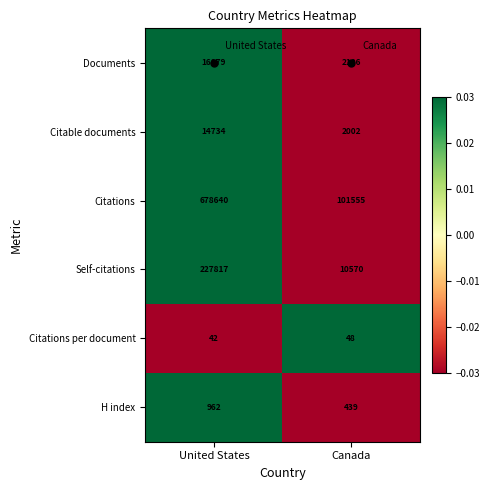

Rank the categories by Citations per document value from lowest to highest.

United States, Canada